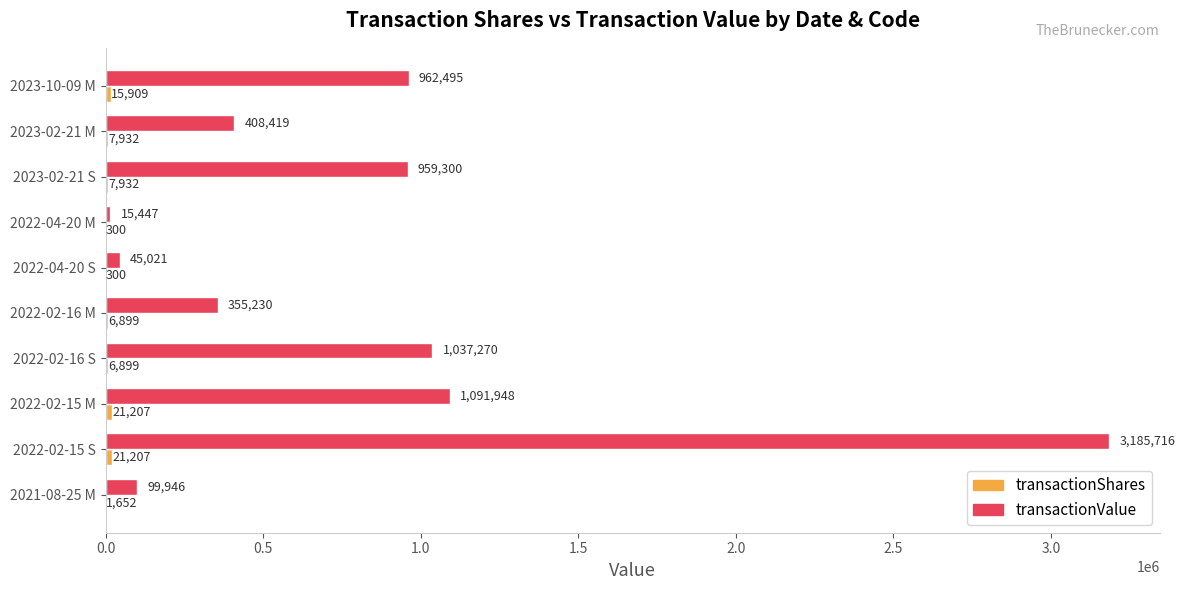

Between 2023-02-21 M and 2022-04-20 S, which series saw the biggest shift?

transactionValue